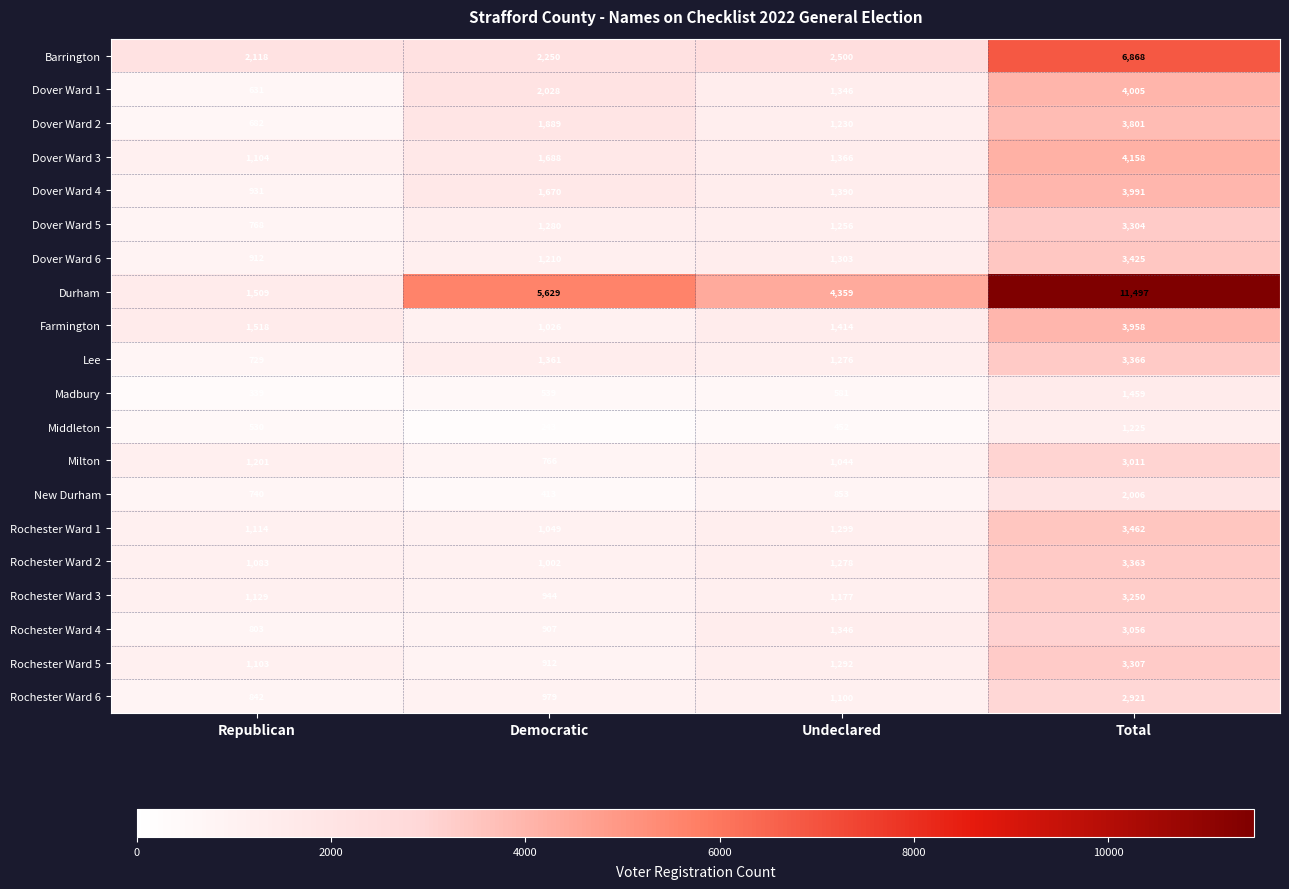

At which category is the sum across all series the highest?

Total